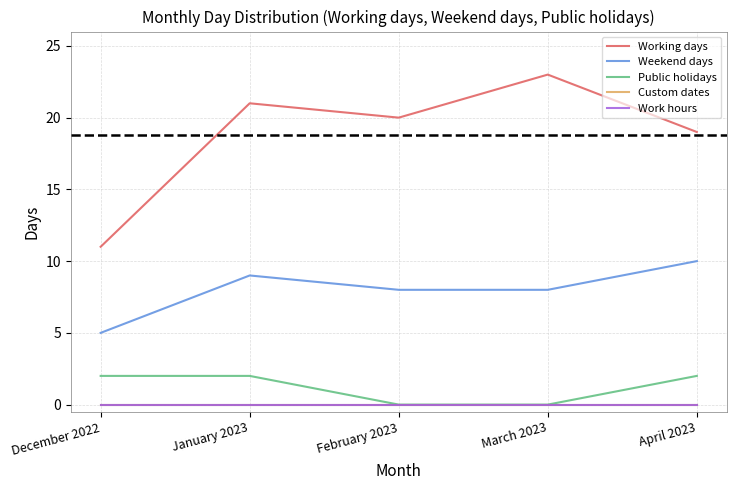

Is the value of Custom dates at December 2022 greater than the value of Working days at December 2022?

No